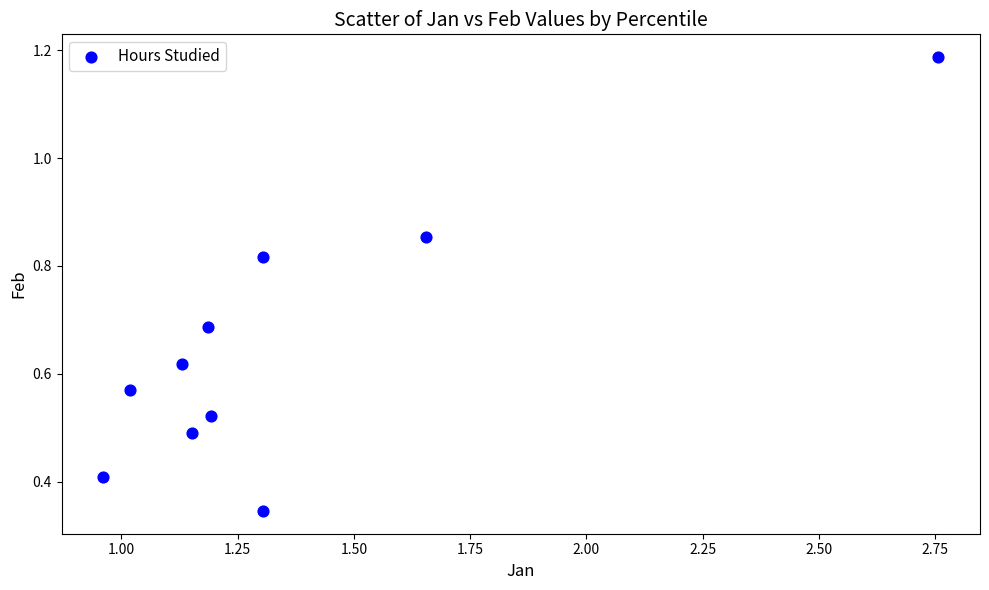

What is the range of X values (max minus min)?

1.8